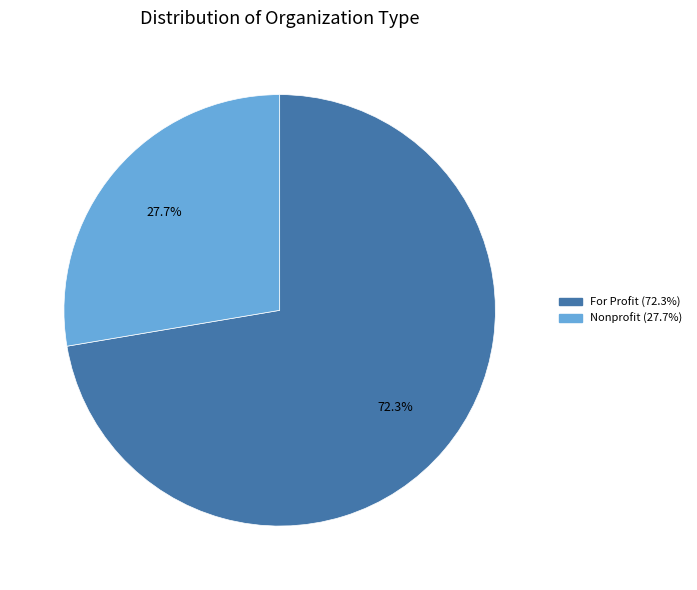

Count the number of slices in the pie.

2